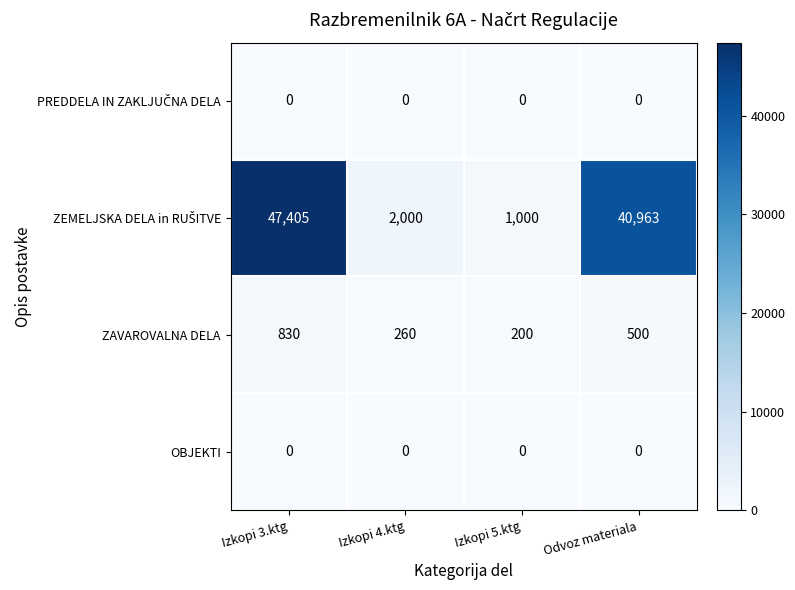

True or false: OBJEKTI has a value of 0 at Izkopi 3.ktg.

True